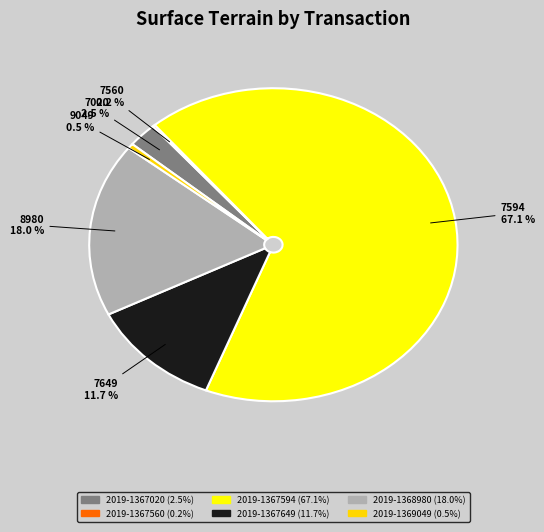

To the nearest percent, what is the average slice percentage?

17%